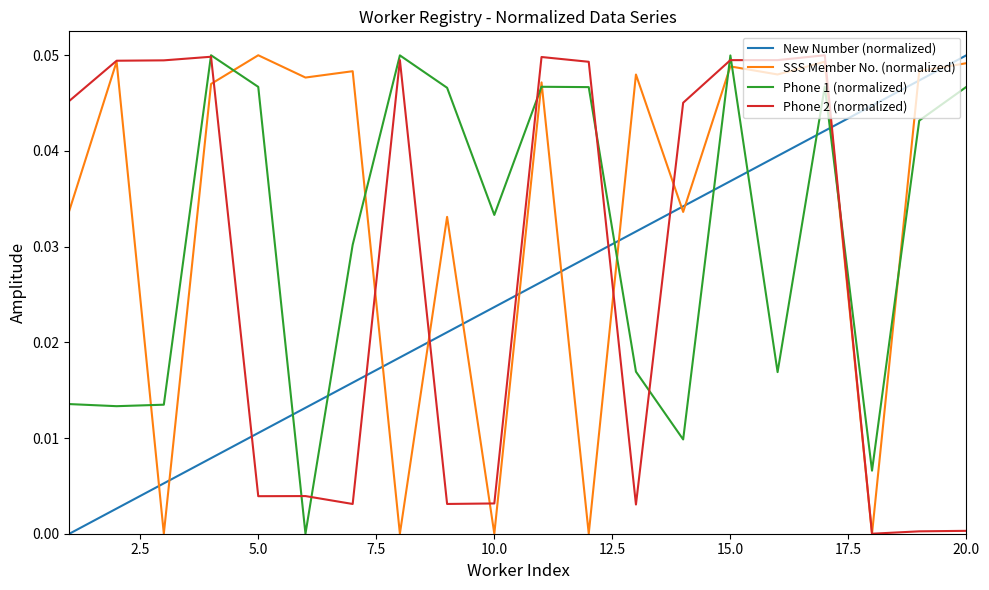

True or false: New Number (normalized) and SSS Member No. (normalized) cross at least once.

True